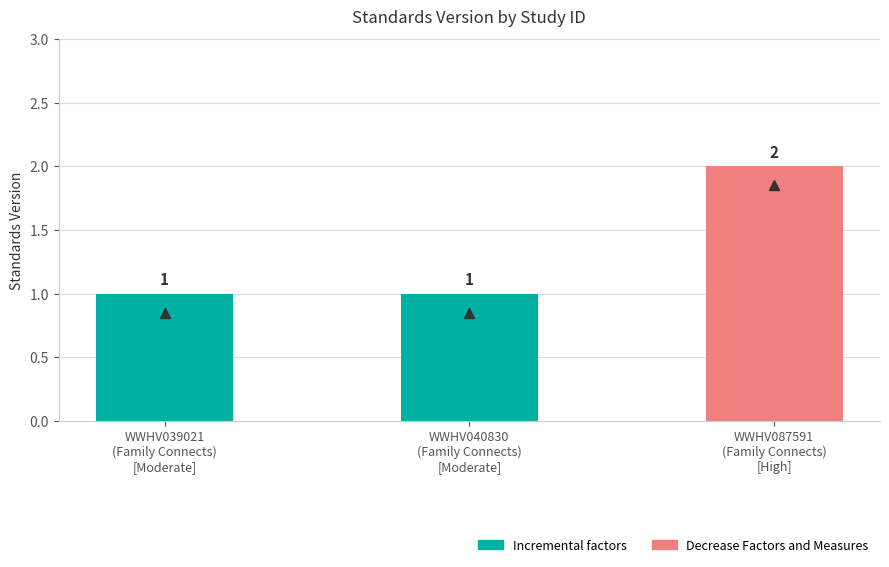

How many bars are there in total?

3